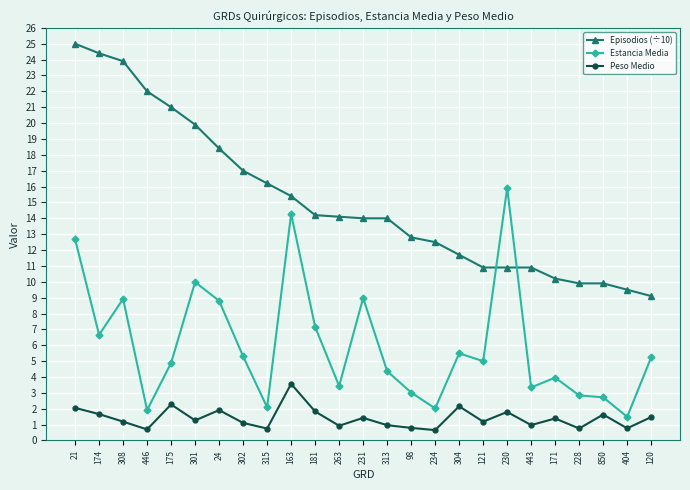

List the series in order of their peak value, lowest first.

Peso Medio, Estancia Media, Episodios (÷10)